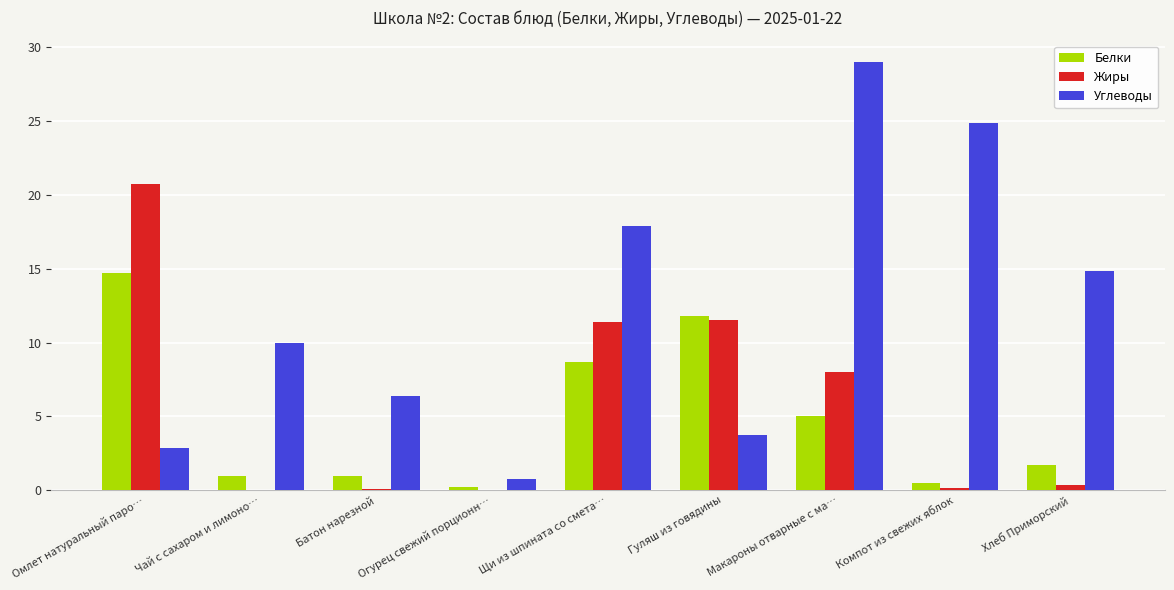

At which label is Углеводы closest to 14?

Хлеб Приморский